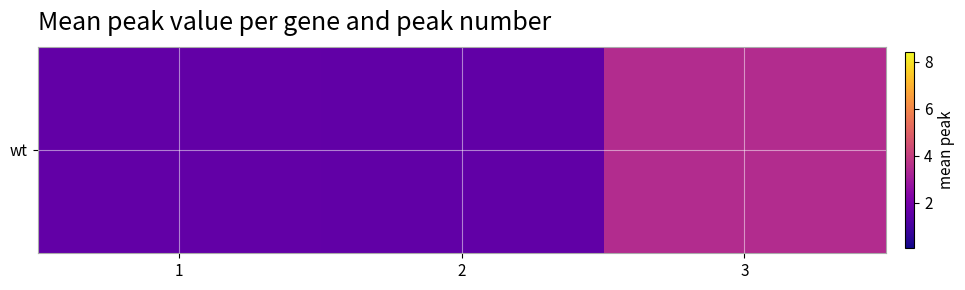

What is the ratio of the value at 3 to the value at 1?

2.2